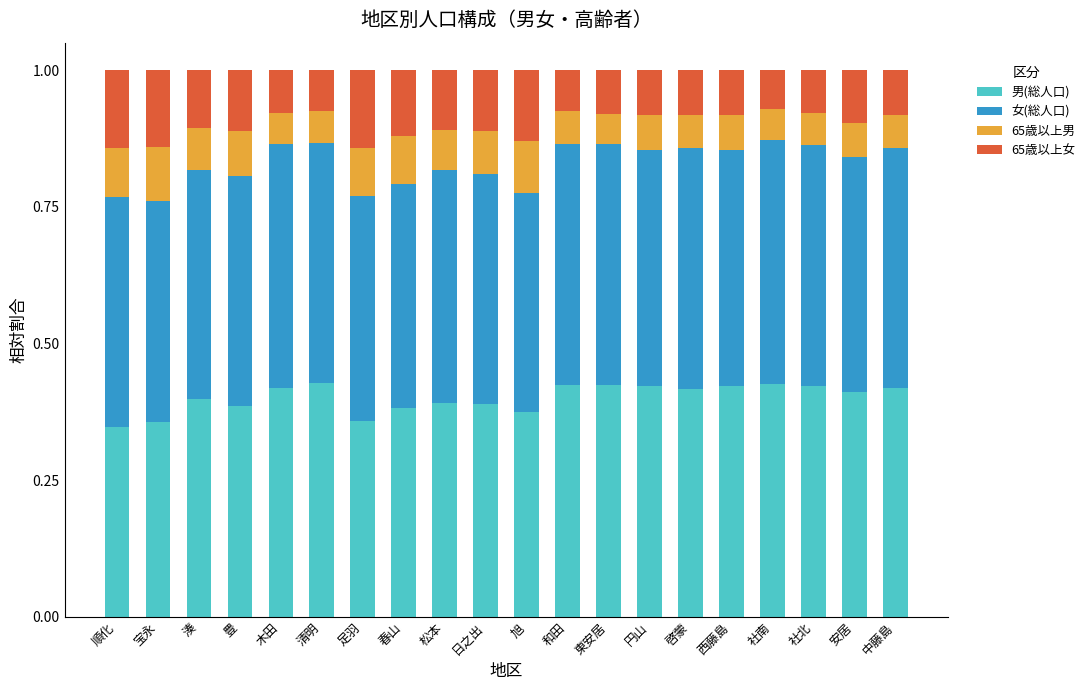

What is the total value across all series at 木田?

1.0